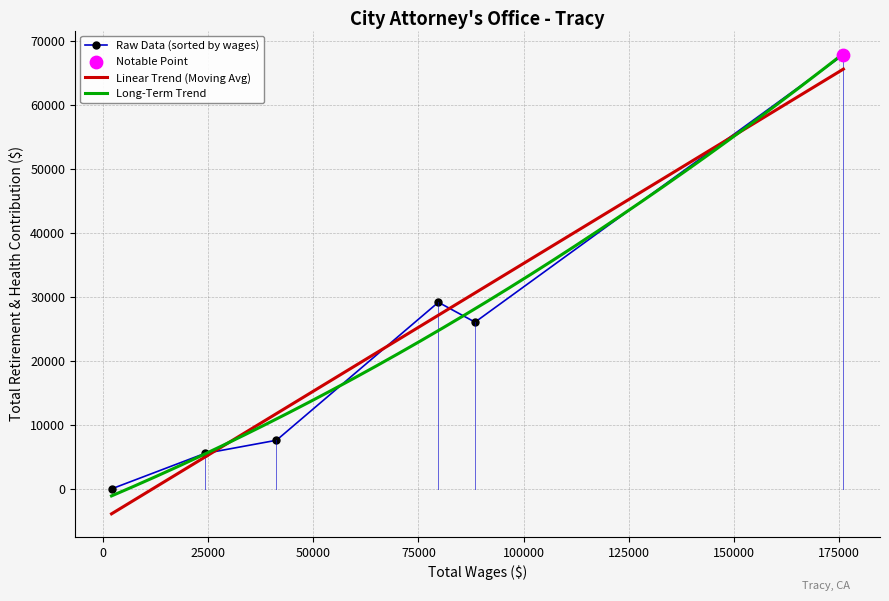

What is the change in value from 176016 to 79728?

-38700